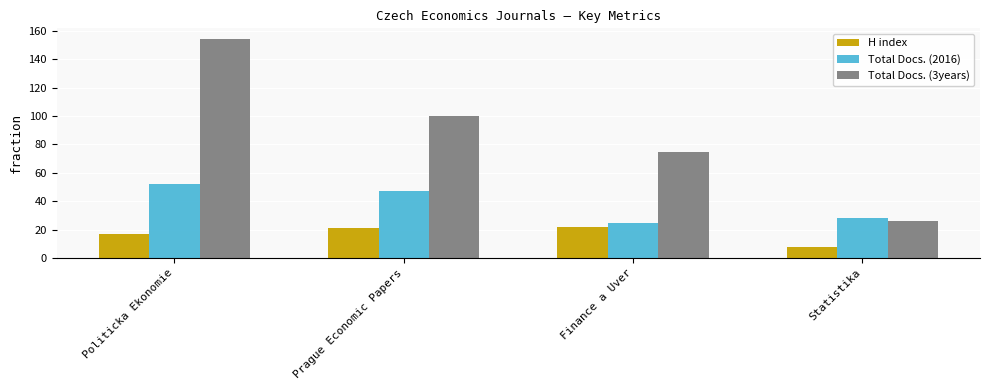

Reading left to right, list all the values displayed in this chart.

H index: Politicka Ekonomie=17	Prague Economic Papers=21	Finance a Uver=22	Statistika=8
Total Docs. (2016): Politicka Ekonomie=52	Prague Economic Papers=47	Finance a Uver=25	Statistika=28
Total Docs. (3years): Politicka Ekonomie=154	Prague Economic Papers=100	Finance a Uver=75	Statistika=26